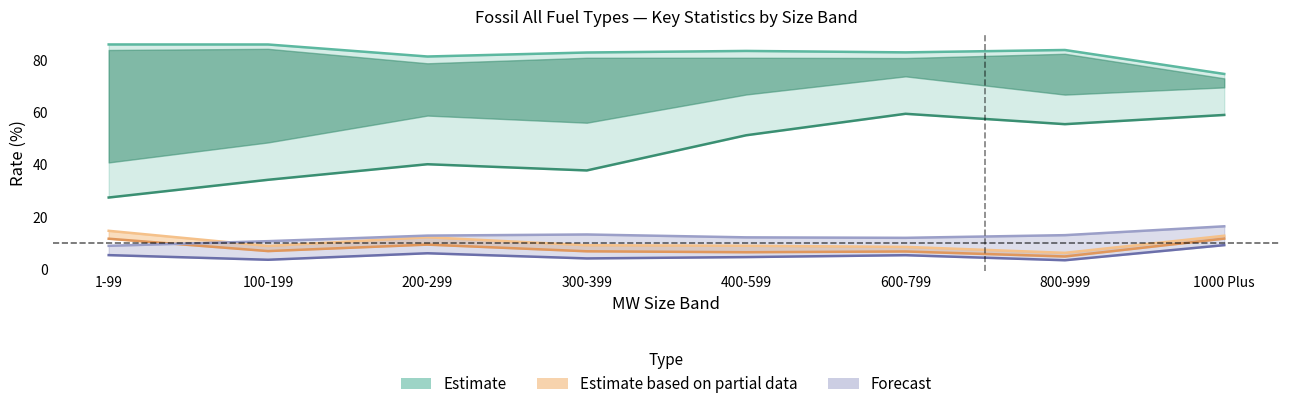

What is the sum of all FOR values?

64.3